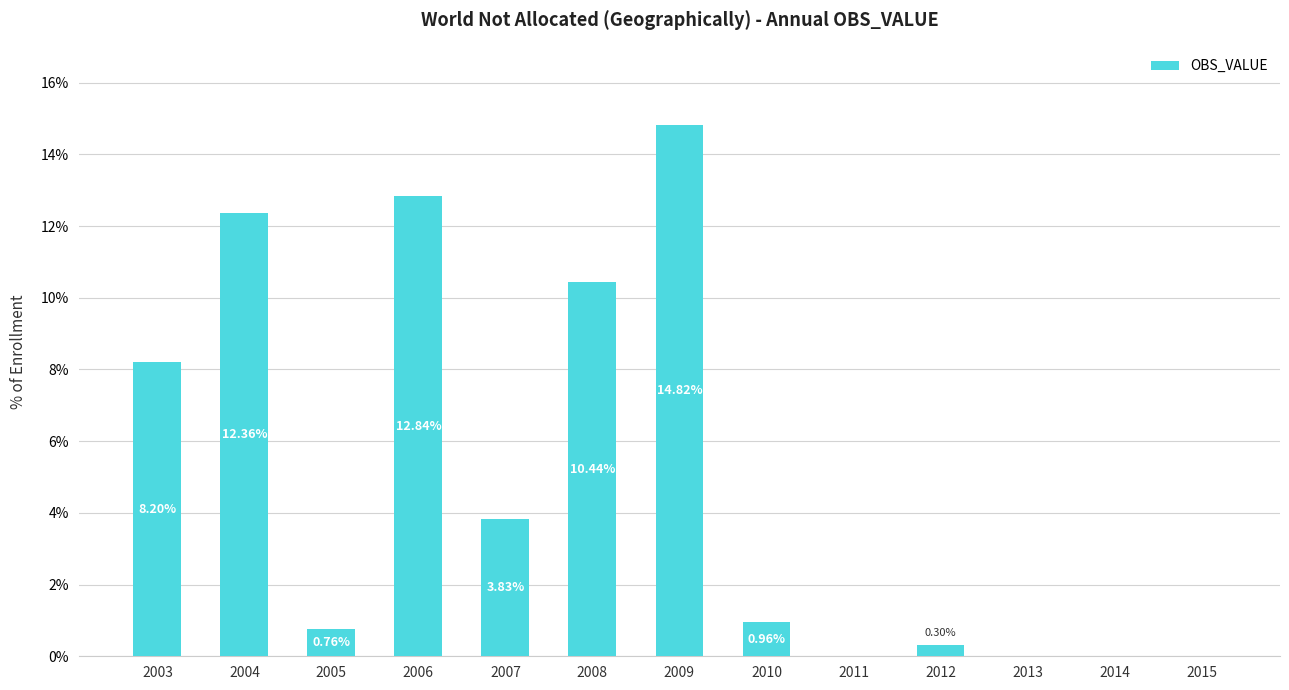

How many distinct data groups are displayed?

1